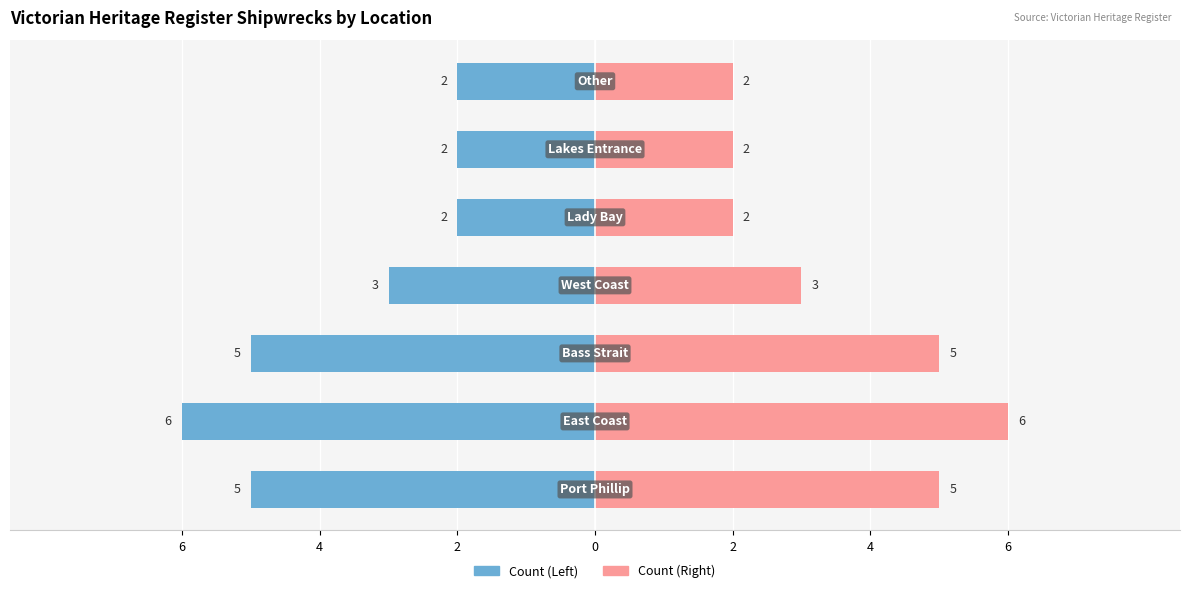

At how many categories does at least one series exceed 3?

3